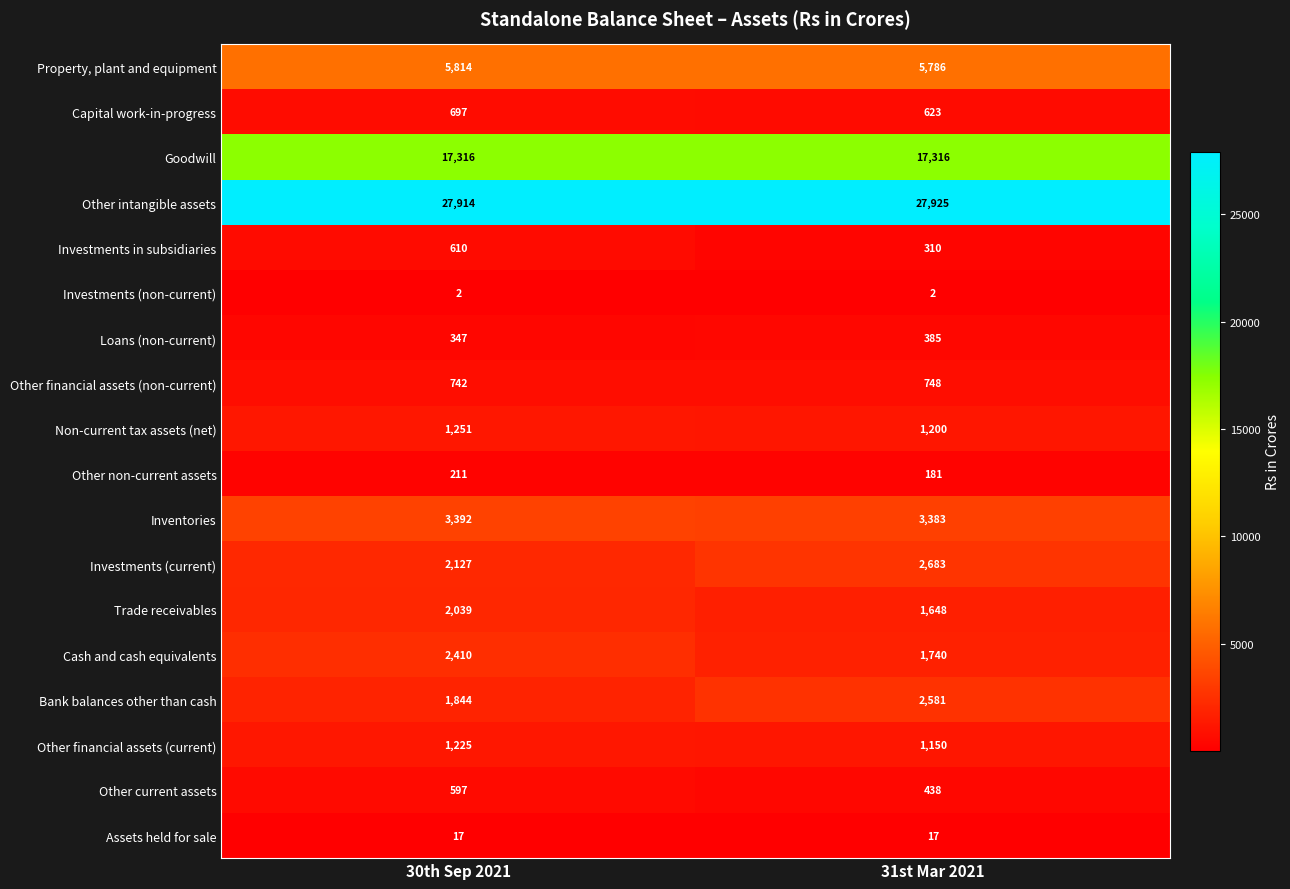

True or false: Cash and cash equivalents has a value of 3617 at 30th Sep 2021.

False